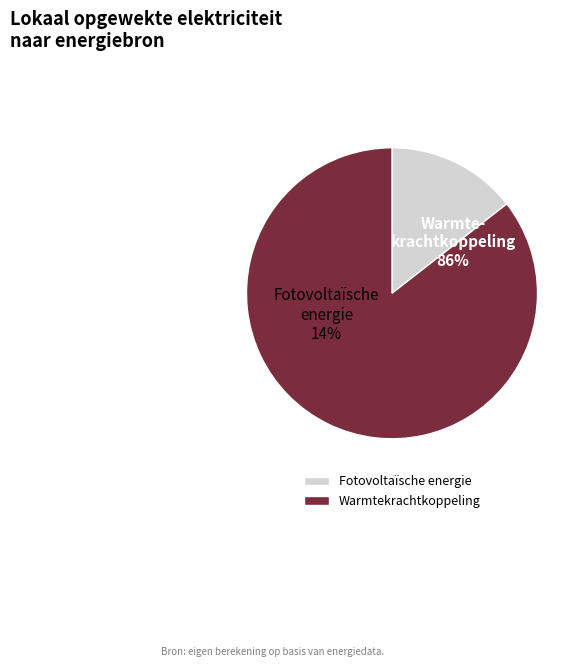

Rank the categories by value from highest to lowest.

Warmtekrachtkoppeling, Fotovoltaïsche energie